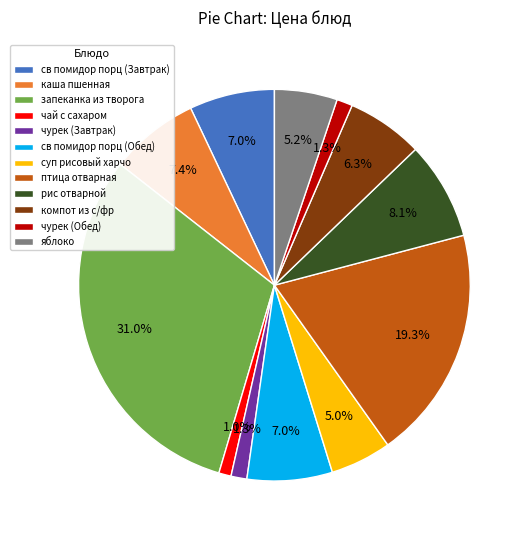

What percentage do св помидор порц (Обед) and чурек (Завтрак) together represent?

8.3%